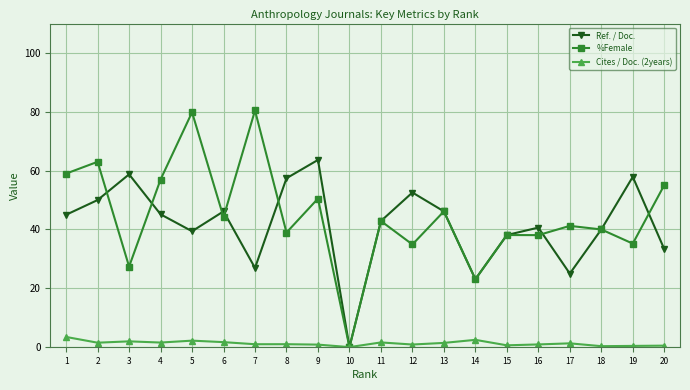

Which series has the largest range (max minus min)?

%Female